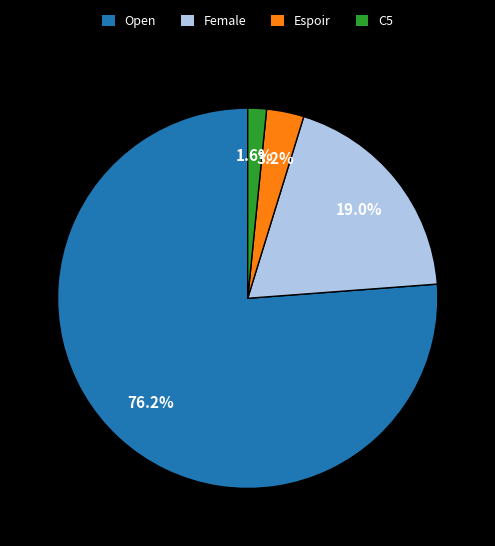

Is the sum of Female and Espoir greater than half?

No